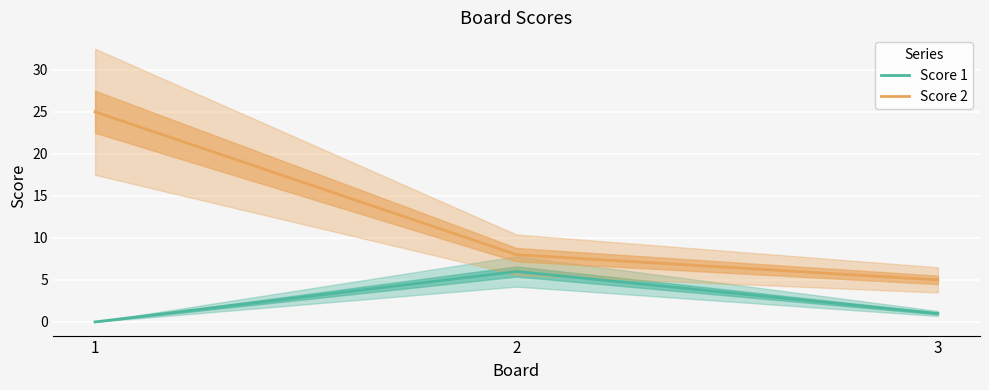

Reading left to right, what are all the values shown in this chart?

Score 1: 1=0	2=6	3=1
Score 2: 1=25	2=8	3=5